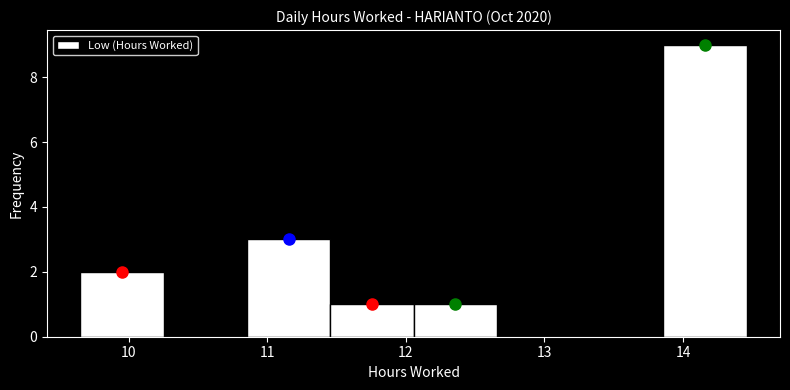

Reading left to right, list every bar in this chart as the range it spans on the x-axis followed by its height. Neither the bar edges nor the heights are printed on the chart, so give them approximately, as read against the axes.

9.7 to 10.3: 2
10.3 to 10.9: 0
10.9 to 11.5: 3
11.5 to 12.1: 1
12.1 to 12.7: 1
12.7 to 13.3: 0
13.3 to 13.9: 0
13.9 to 14.5: 9